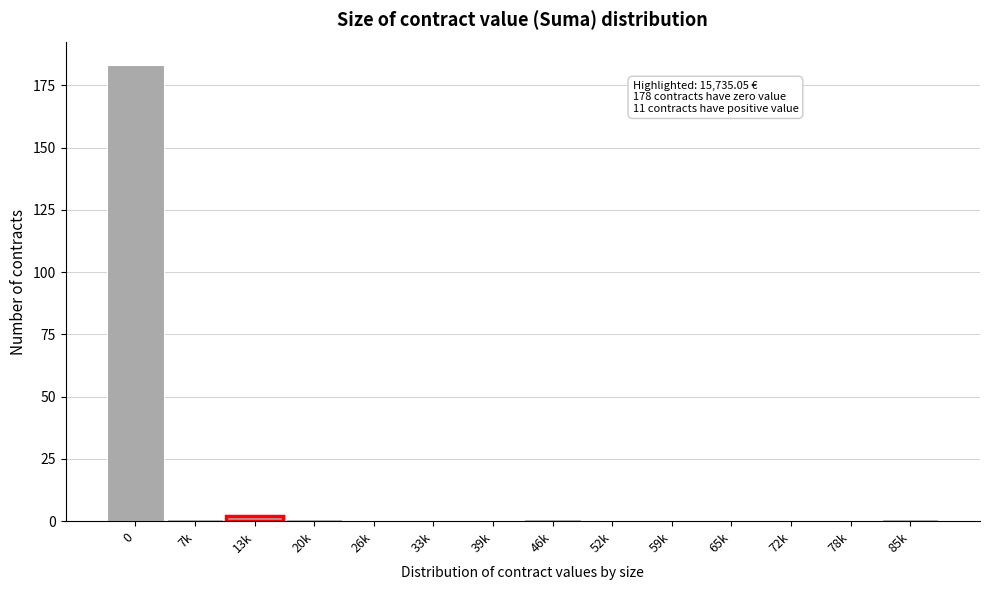

Reading left to right, extract all data points from this chart.

0=183	7k=1	13k=2	20k=1	26k=0	33k=0	39k=0	46k=1	52k=0	59k=0	65k=0	72k=0	78k=0	85k=1